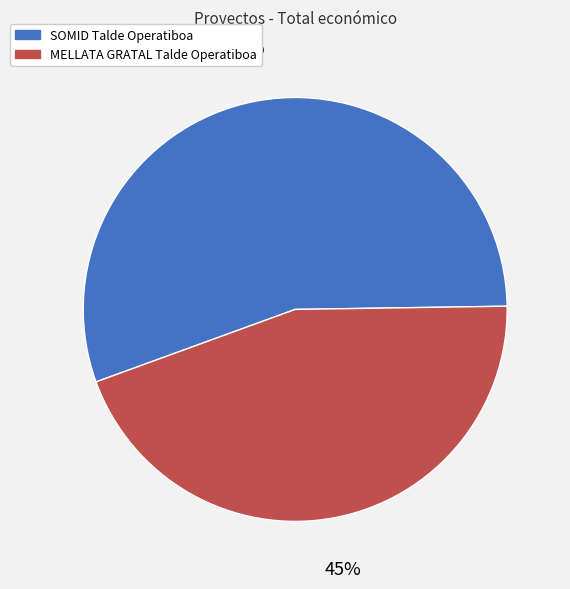

Between MELLATA GRATAL Talde Operatiboa and SOMID Talde Operatiboa, which is larger?

SOMID Talde Operatiboa